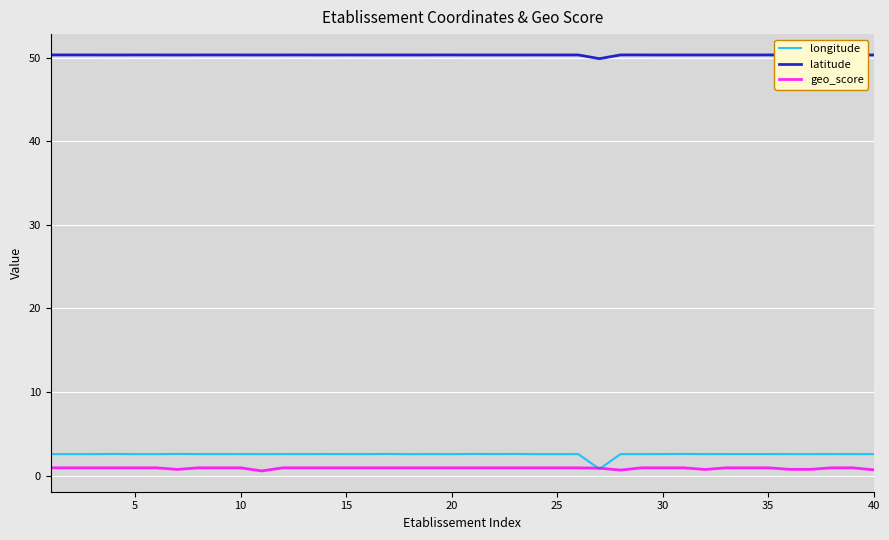

Which series has the largest total across all categories?

latitude